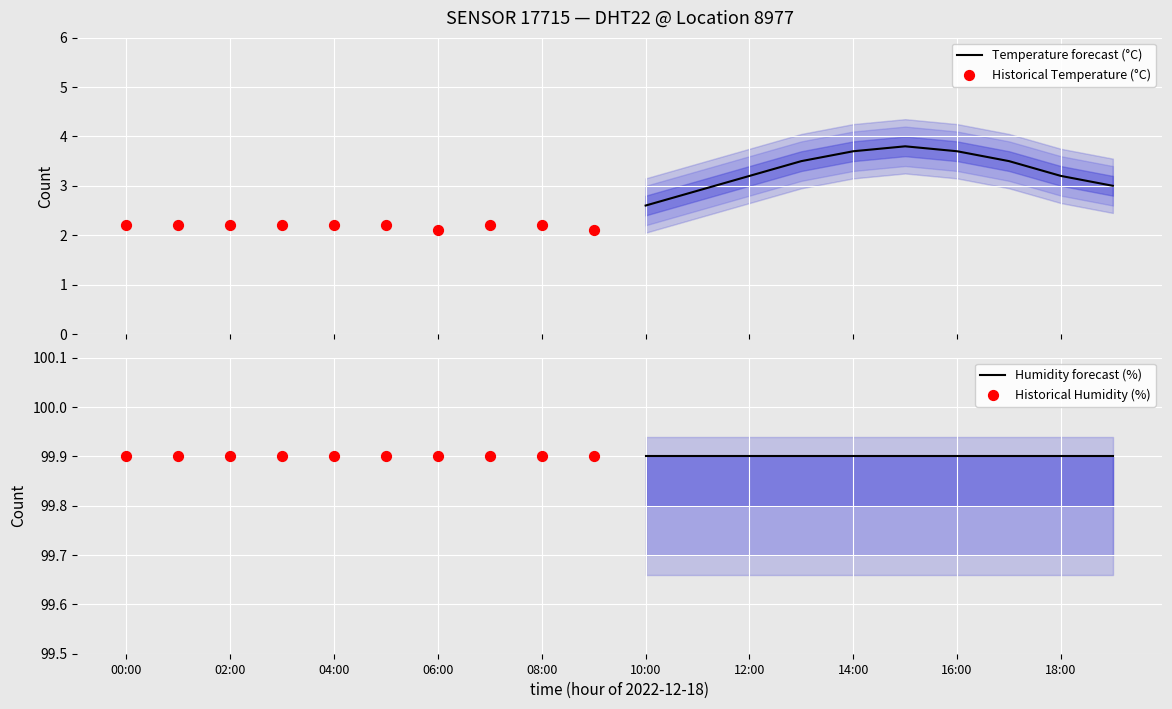

What is the minimum value for Temperature forecast (°C)?

2.6